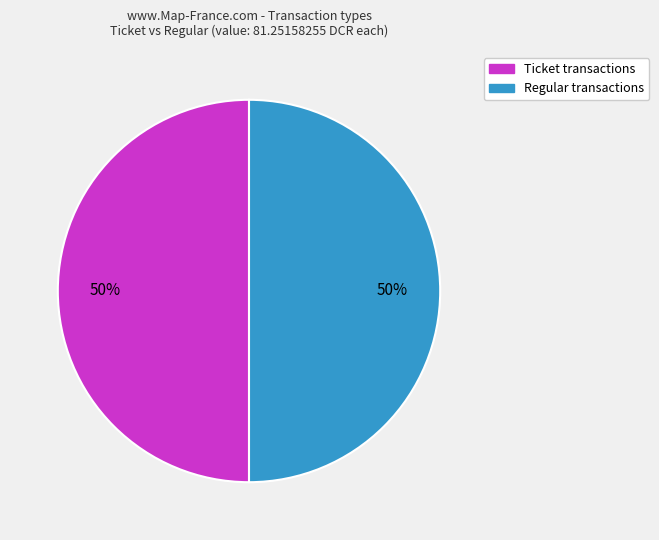

To the nearest percent, what is the average slice percentage?

50%